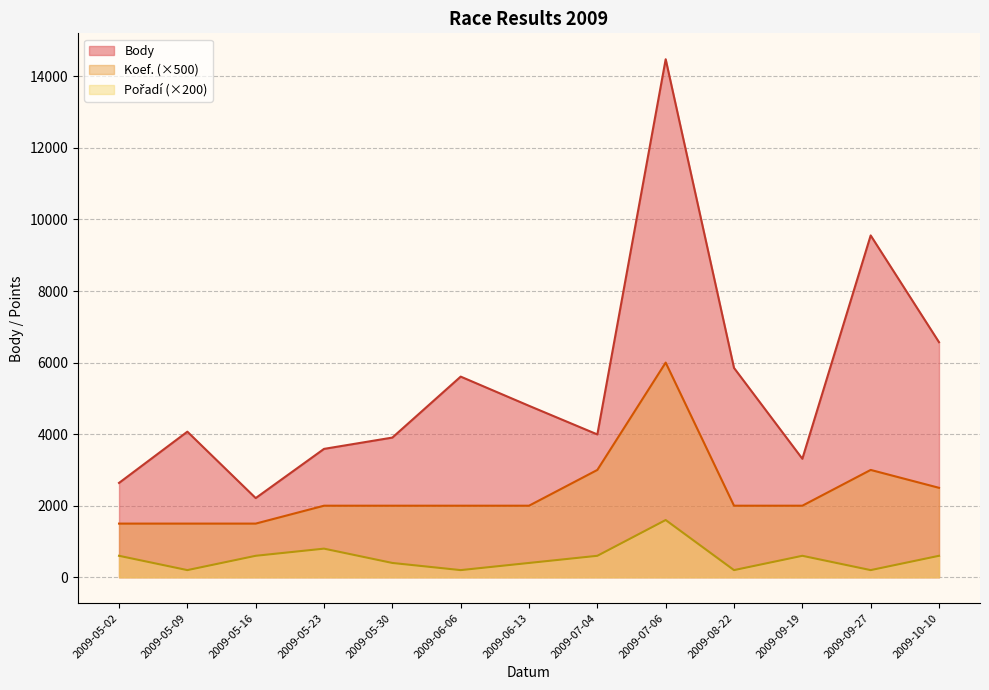

At which label does Pořadí first exceed 600?

2009-05-23